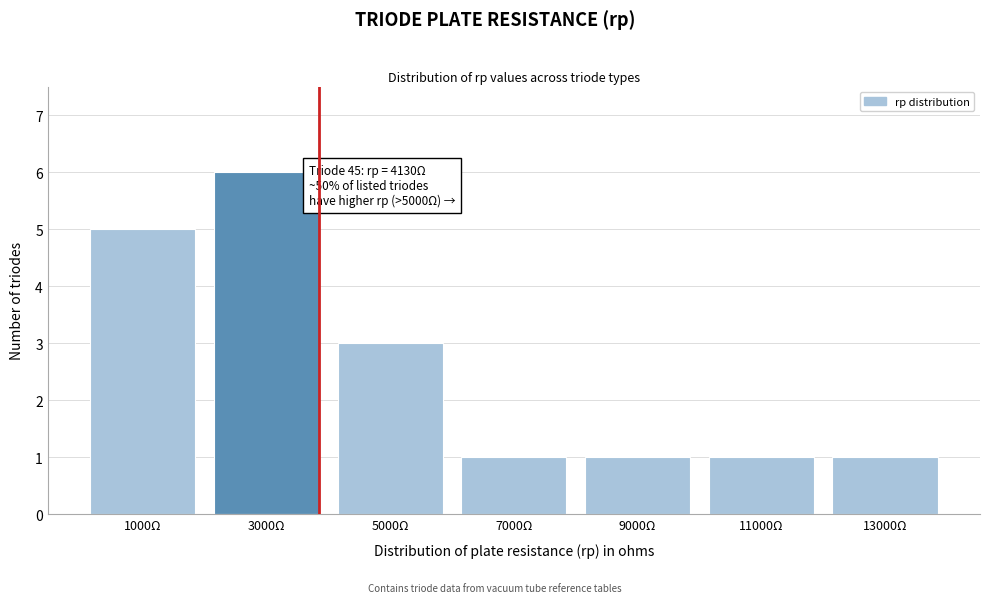

Reading right to left, what are all the values shown in this chart?

1	1	1	1	3	6	5